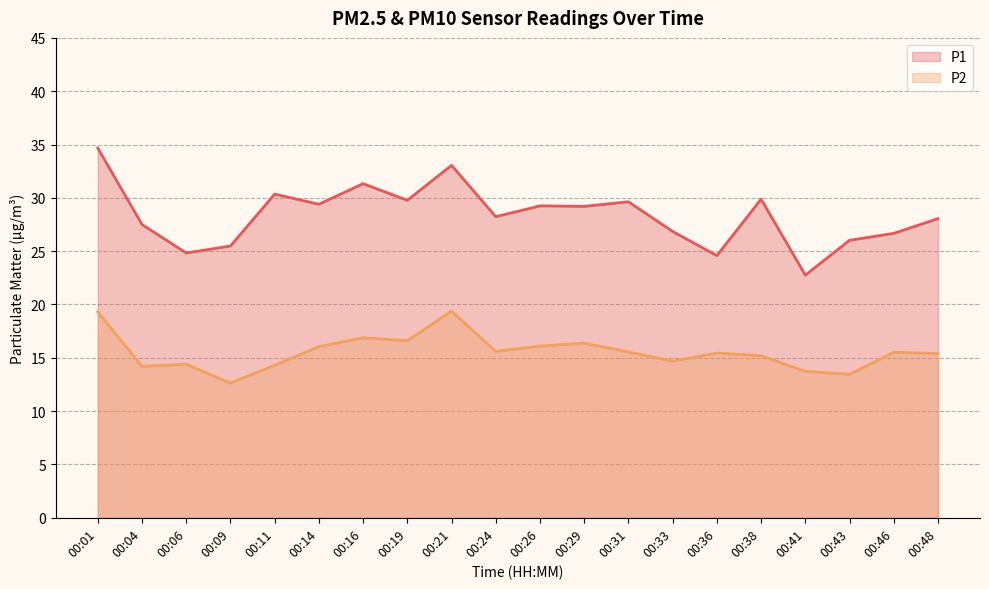

Which series has the largest total across all categories?

P1